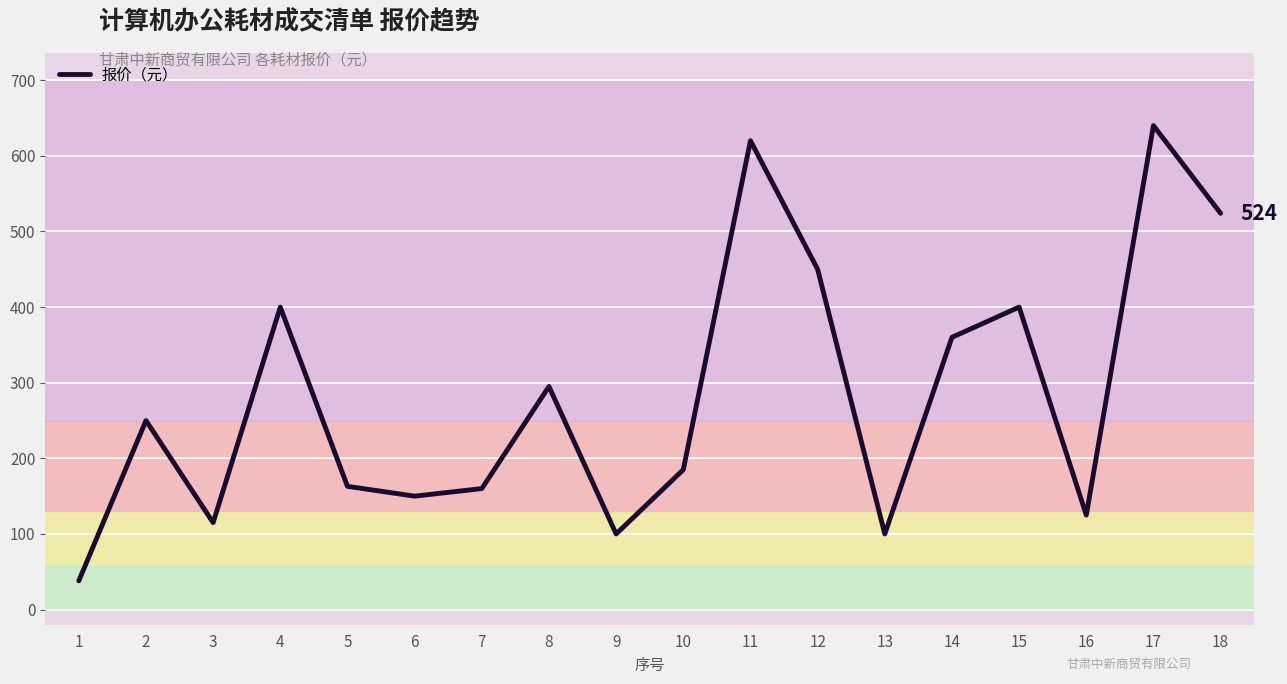

Which category has the highest value across all series?

17